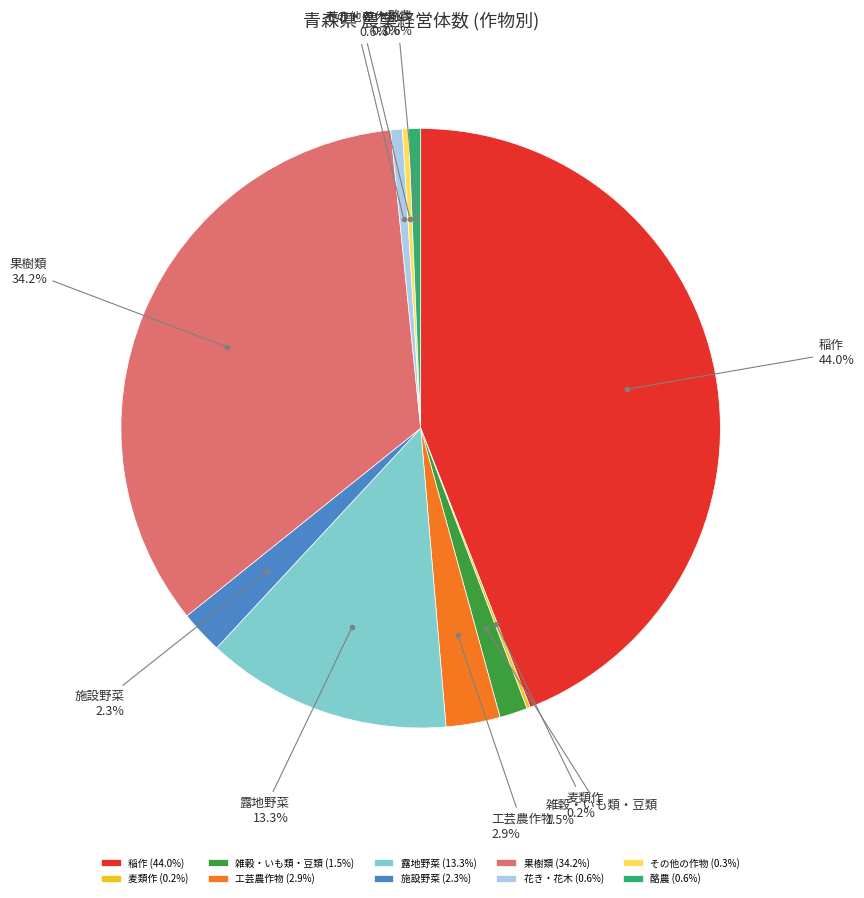

Is 酪農 the majority of the pie?

No